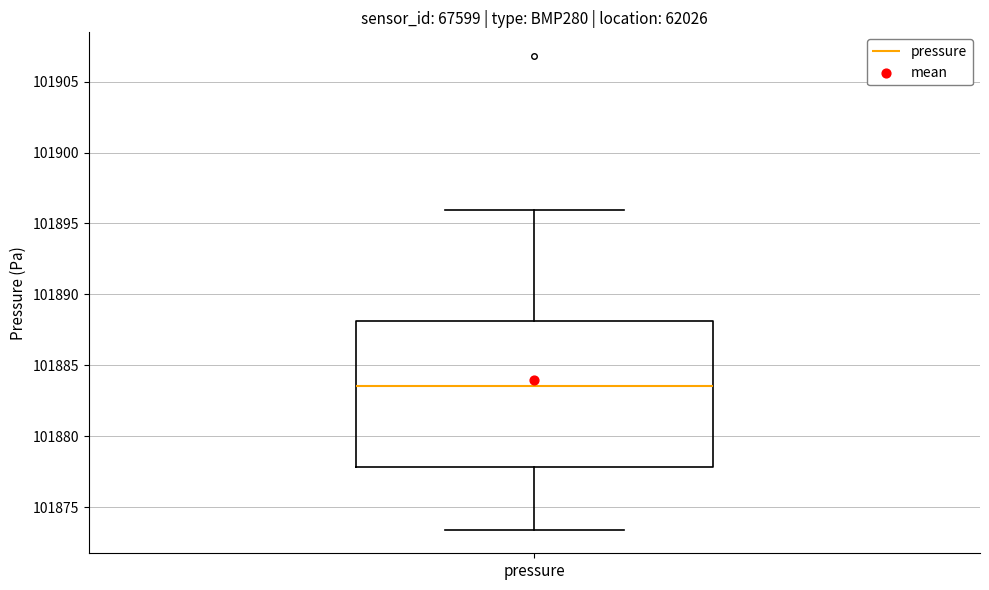

Read this box plot against the y-axis: the position of the median line, the range covered by the box, and the ends of both whiskers. The values are not printed on the chart, so give them approximately, as read against the axis.

median 101883.5, box 101878.0 to 101888.0, whiskers 101873.5 to 101896.0